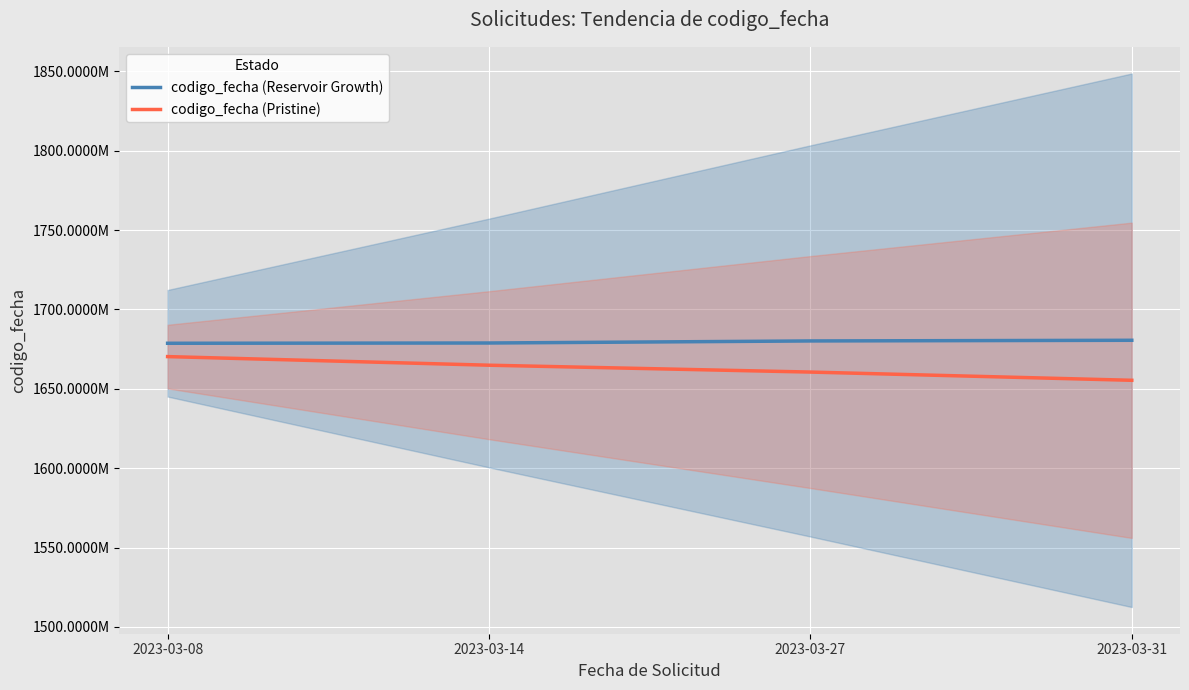

Reading right to left, extract all data points from this chart.

codigo_fecha (Reservoir Growth): 2023-03-31=1680598017.0	2023-03-27=1680175217.0	2023-03-14=1678882146.0	2023-03-08=1678709175.0
codigo_fecha (Pristine): 2023-03-31=1655389046.7	2023-03-27=1660573172.8	2023-03-14=1664891461.5	2023-03-08=1670315629.1